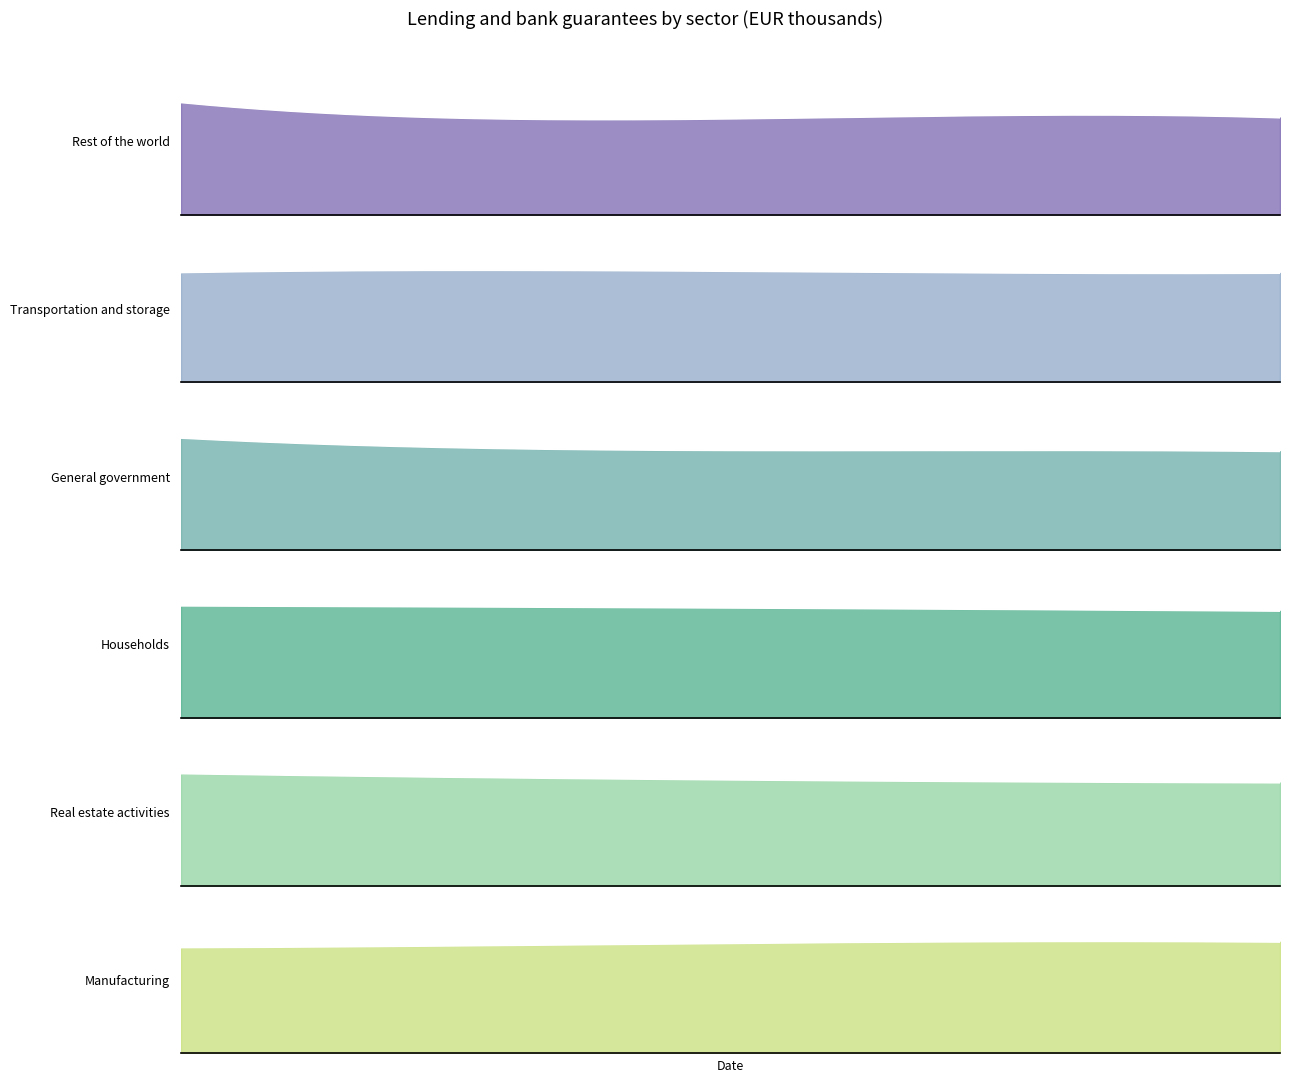

What is the smallest value displayed?

3357523